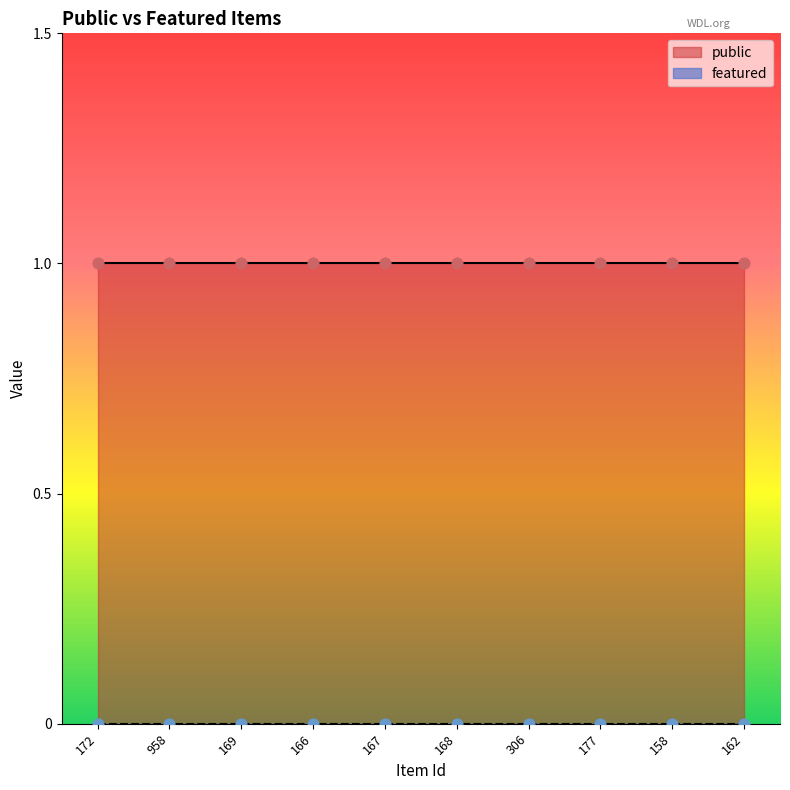

What are all the series names shown in the legend?

public, featured